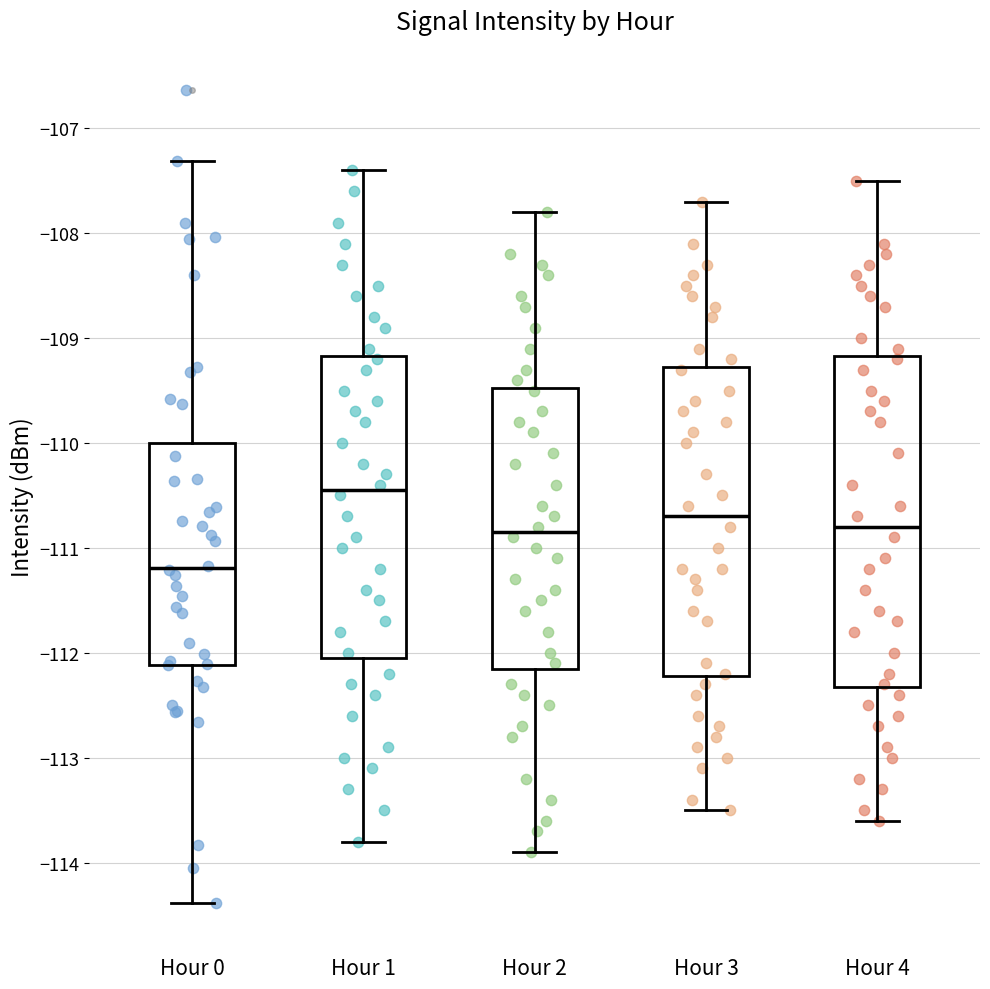

Which box has the highest median line?

Hour 1